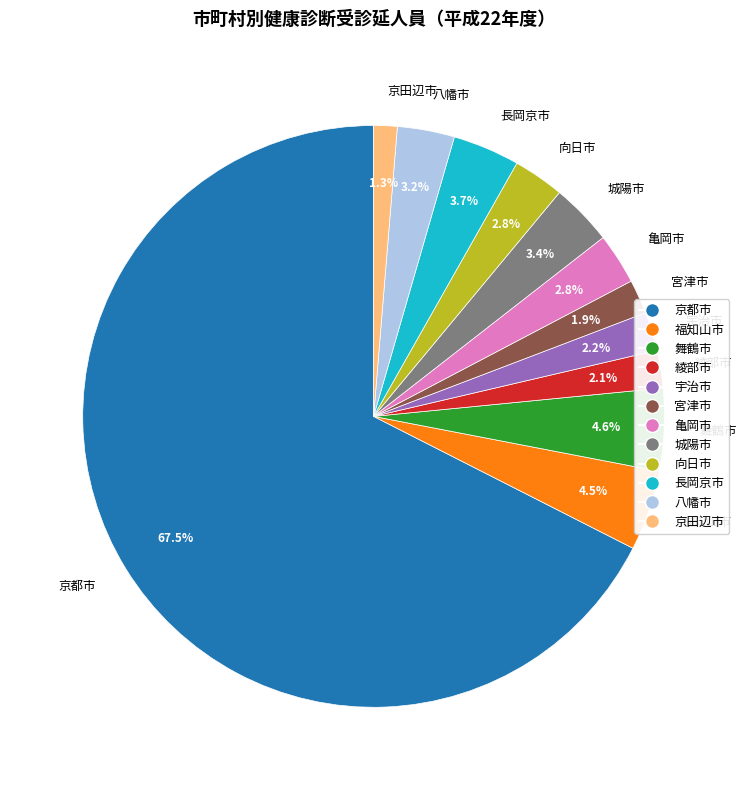

Do 亀岡市 and 向日市 together represent more than half of the pie?

No